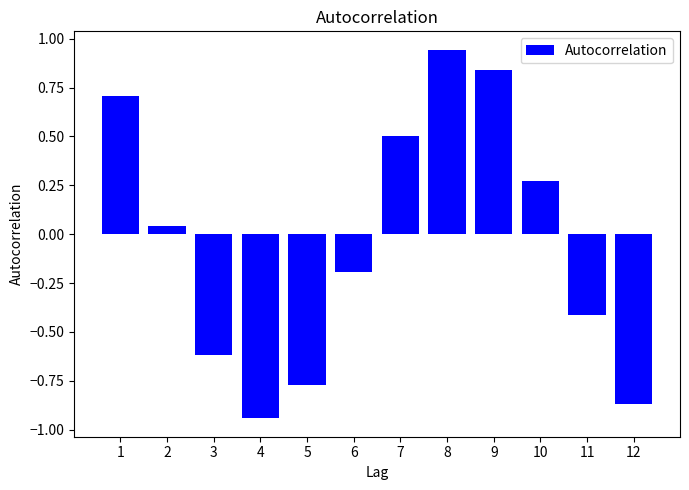

Rank the categories by value from lowest to highest.

4, 12, 5, 3, 11, 6, 2, 10, 7, 1, 9, 8